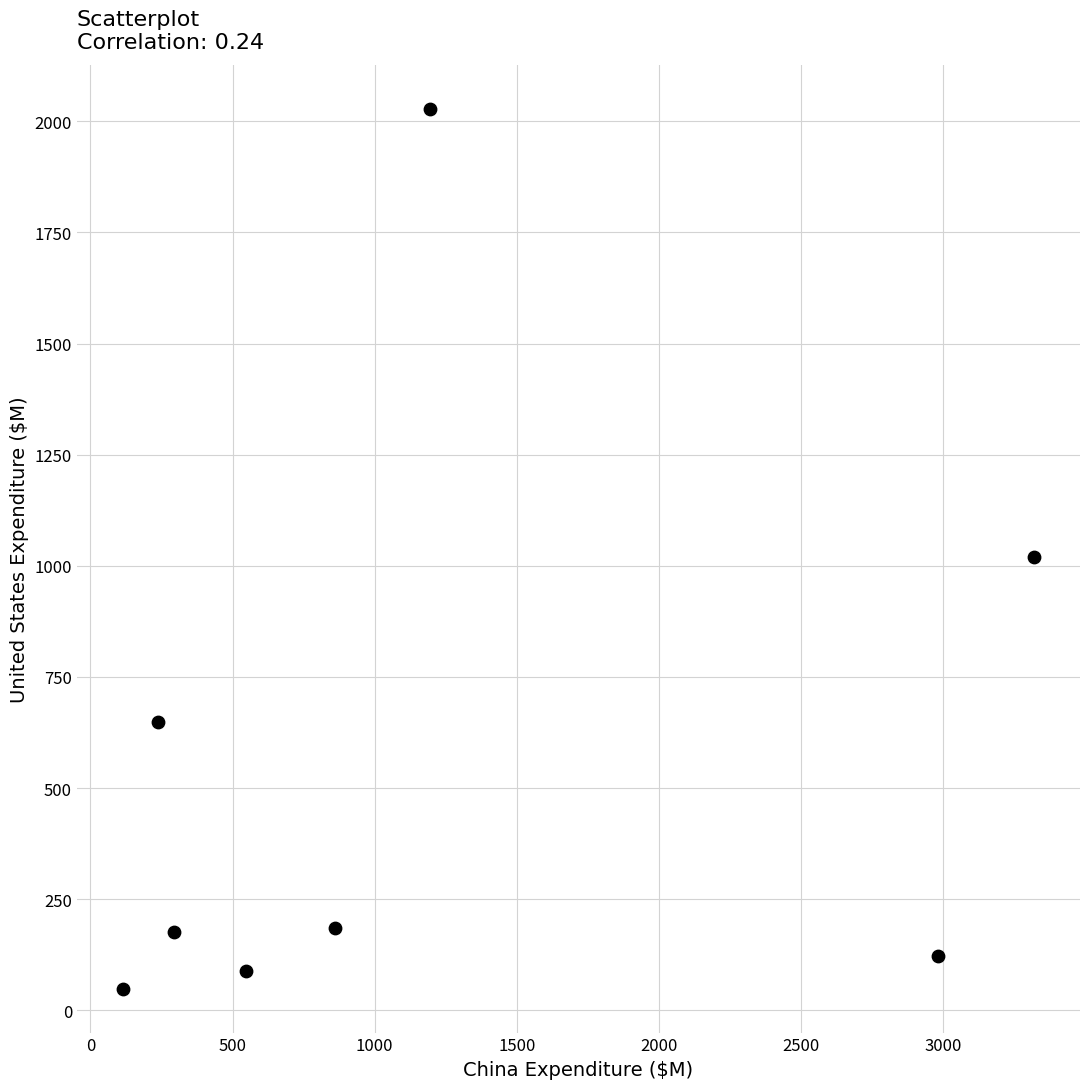

What is the range of Y values (max minus min)?

1979.4